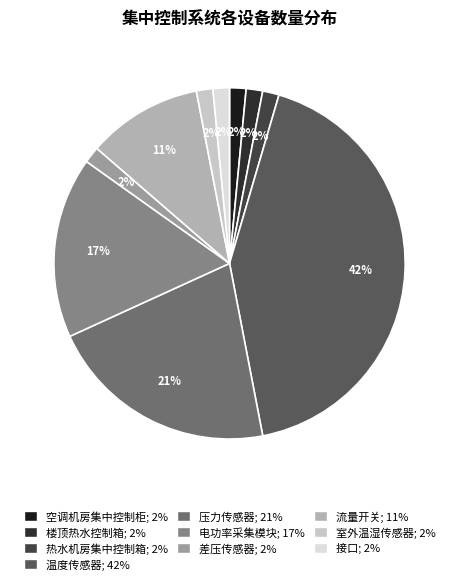

How many slices are in this pie chart?

10